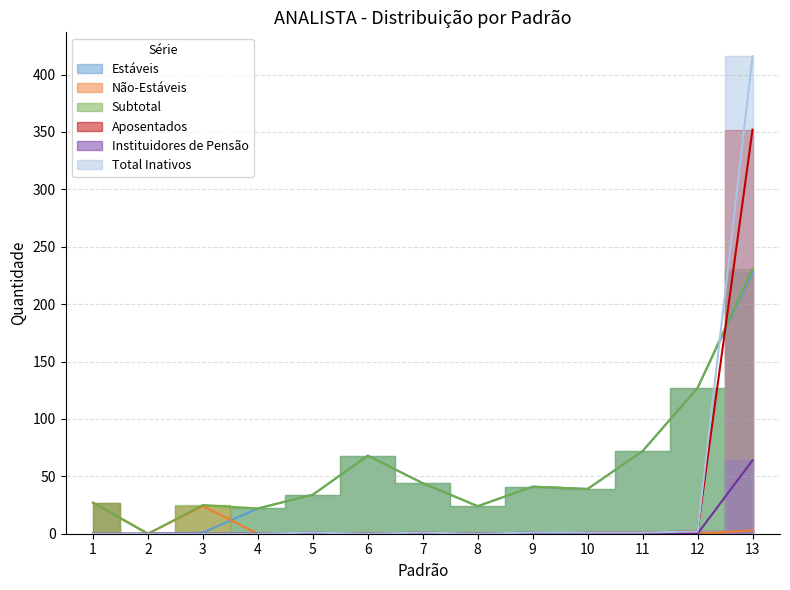

Between which two adjacent categories do Aposentados and Subtotal first intersect?

12 and 13